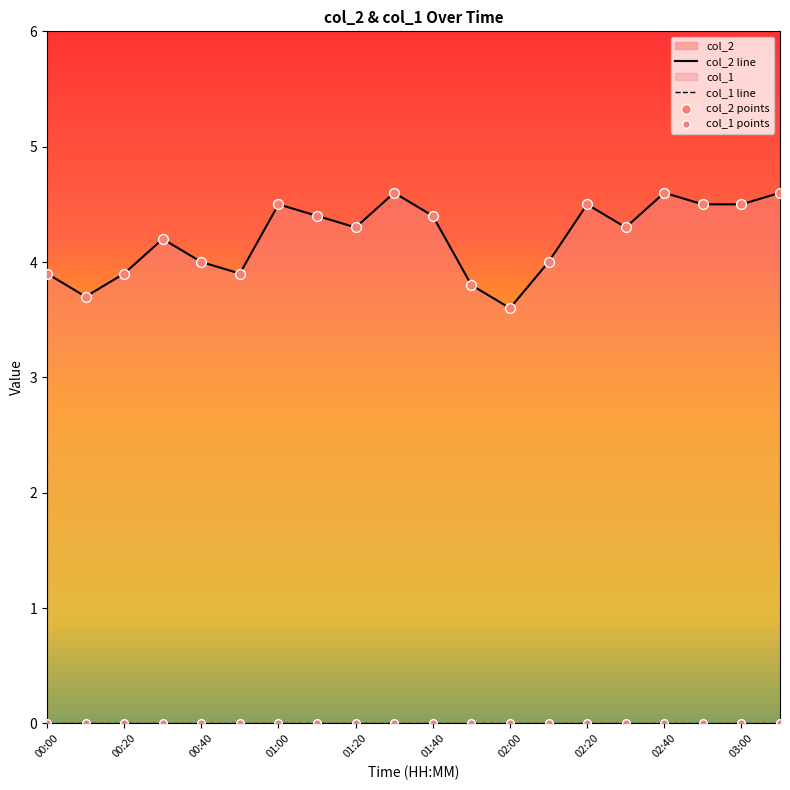

At which category is the sum across all series the highest?

03:00